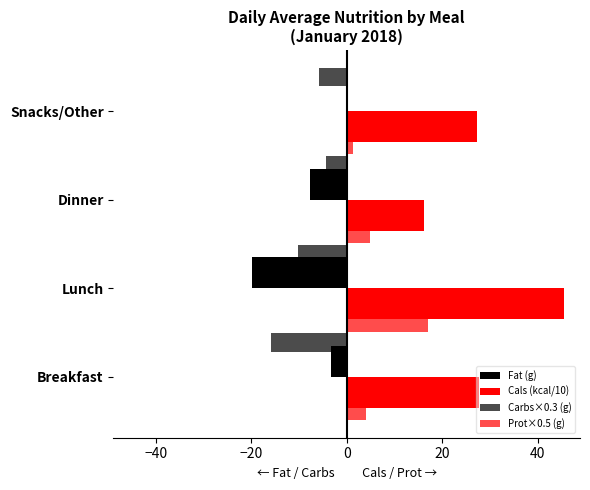

Reading right to left, transcribe all the data shown in this chart.

Fat (g): 0.0	-7.8	-19.8	-3.4
Cals (kcal/10): 27.3	16.2	45.6	27.7
Carbs×0.3 (g): -5.9	-4.4	-10.3	-15.8
Prot×0.5 (g): 1.3	4.9	17.1	4.0